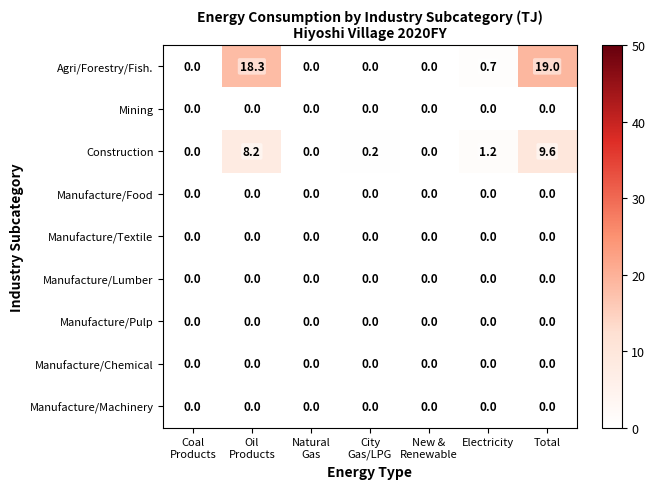

What value does the Agri/Forestry/Fish. series have at Total?

19.0